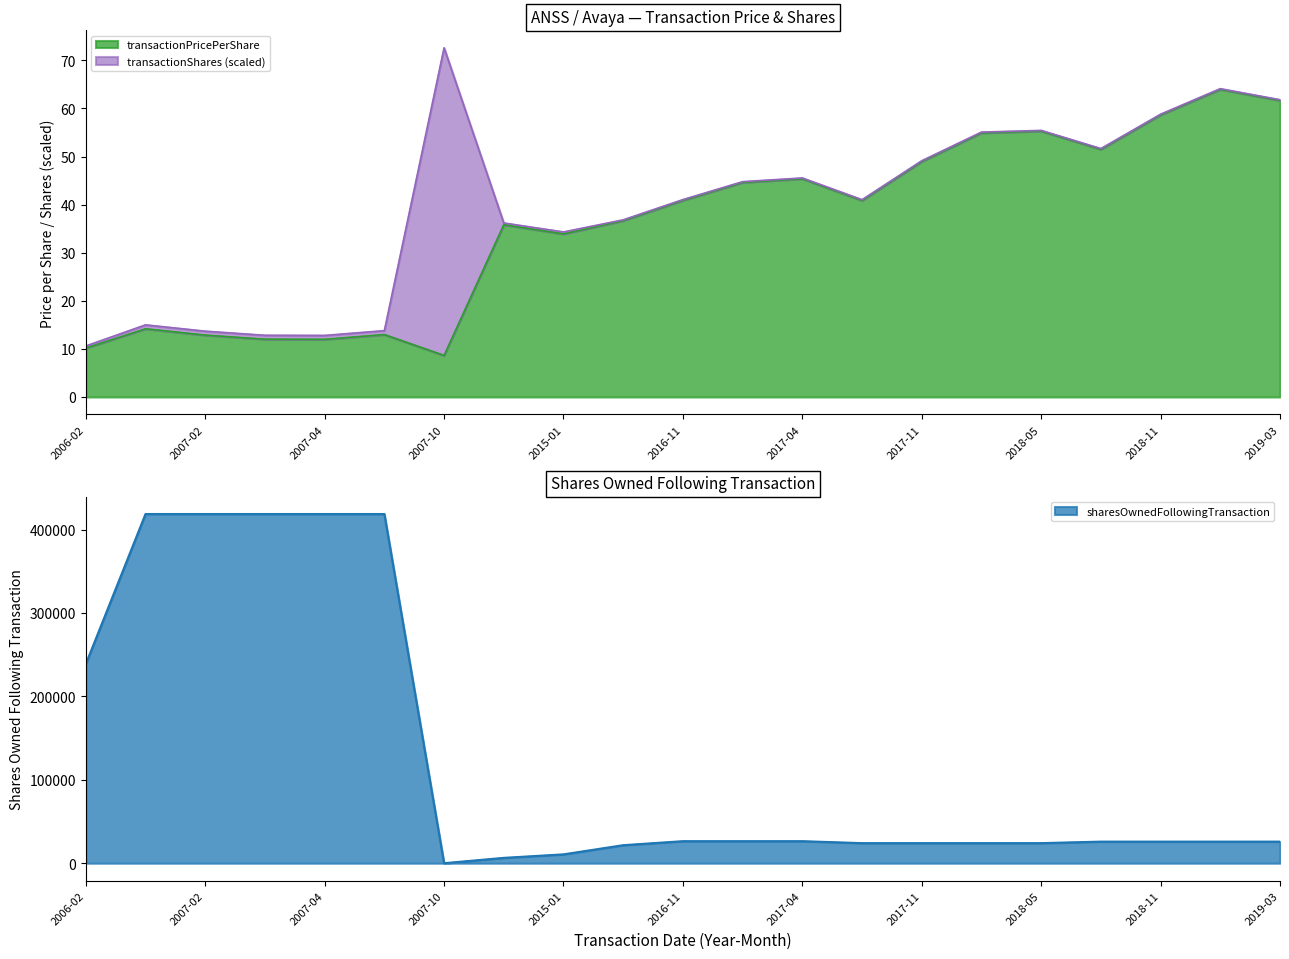

Which has a higher value, 2015-01 or 2007-03?

2015-01